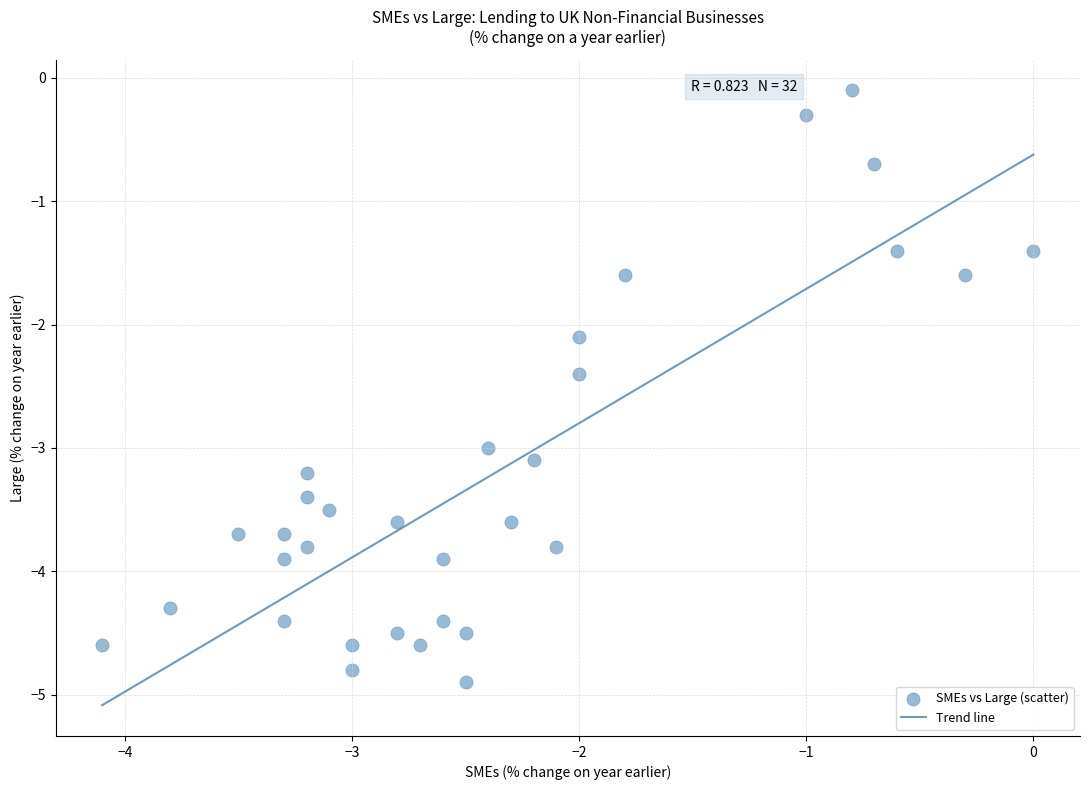

What is the range of X values (max minus min)?

4.1